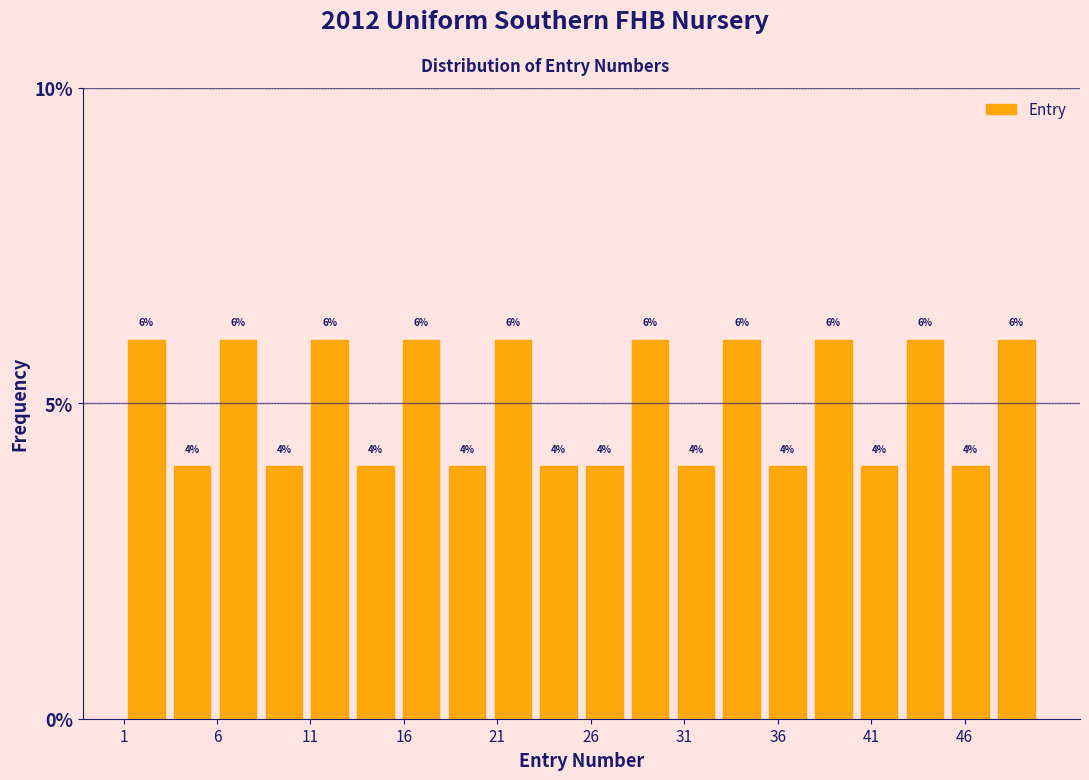

How tall is the bar that spans 47.55 to 50.00 on the x-axis? The bar edges are not printed on the chart, so give them approximately, as read against the axis.

6